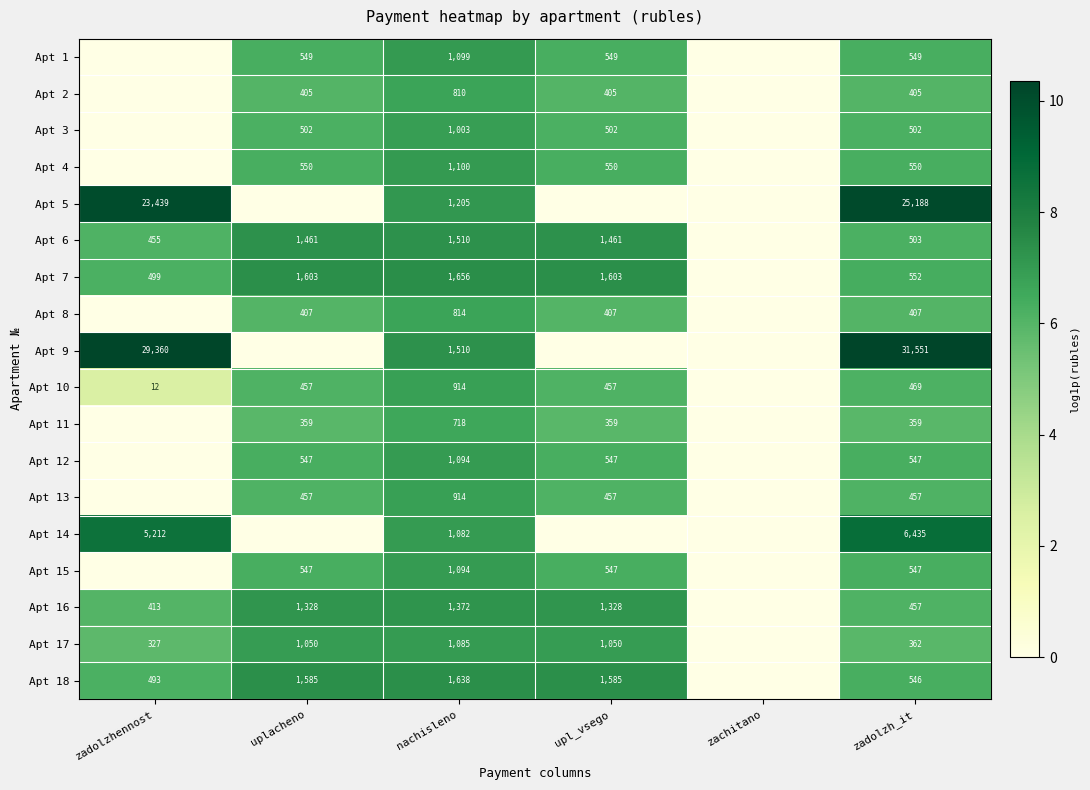

What is the spread (max minus min) of values at zadolzh_it?

31192